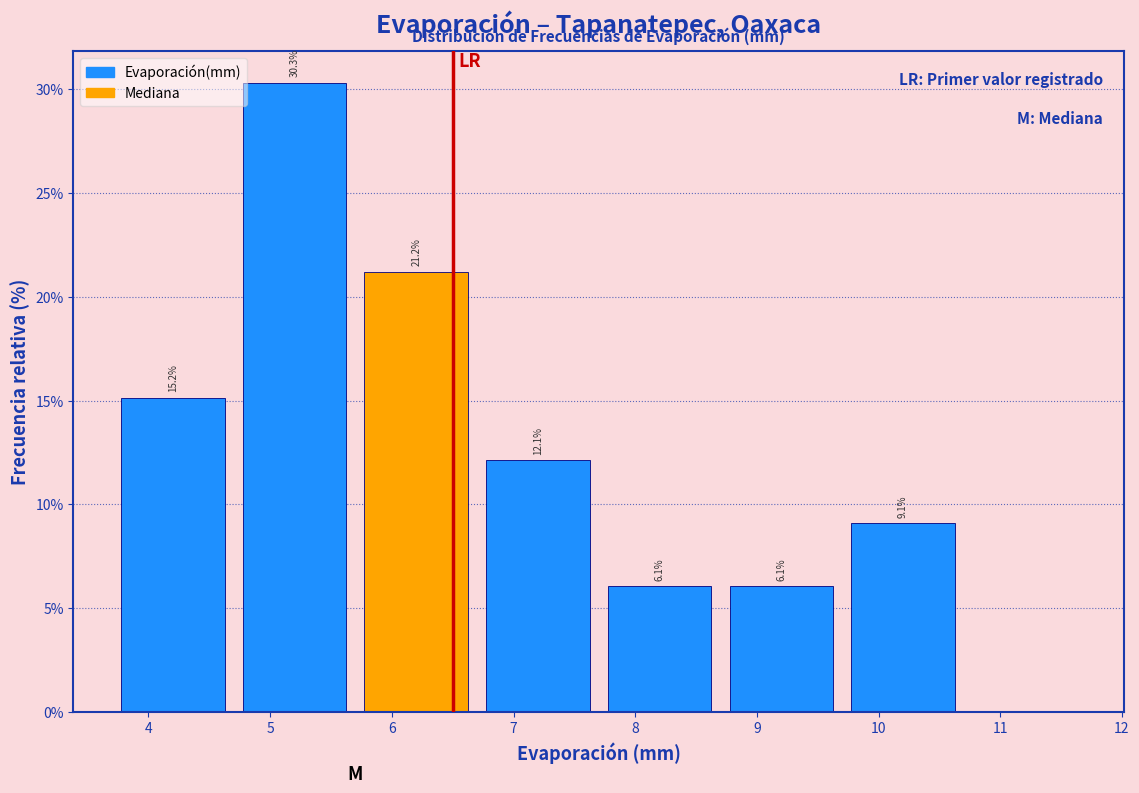

Over which range of the x-axis is the bar tallest?

4.7 to 5.7